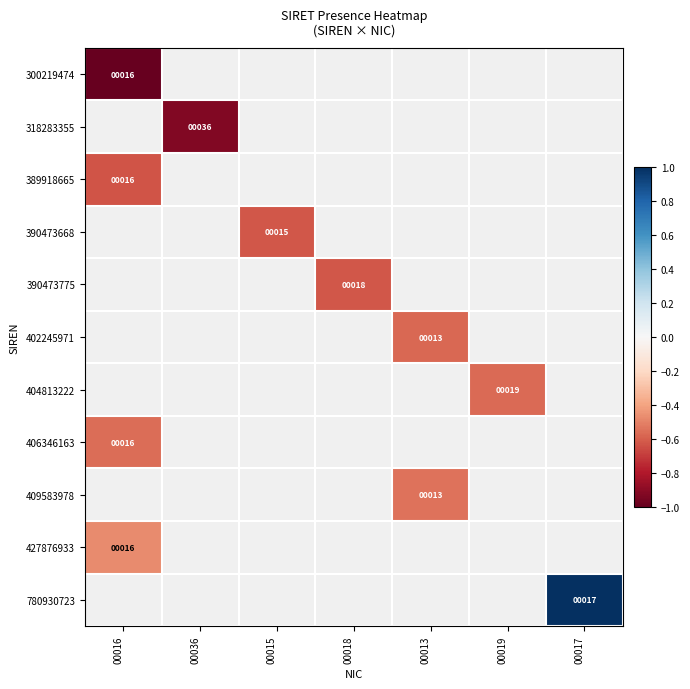

What is the difference between the highest and lowest values at 00016?

0.5